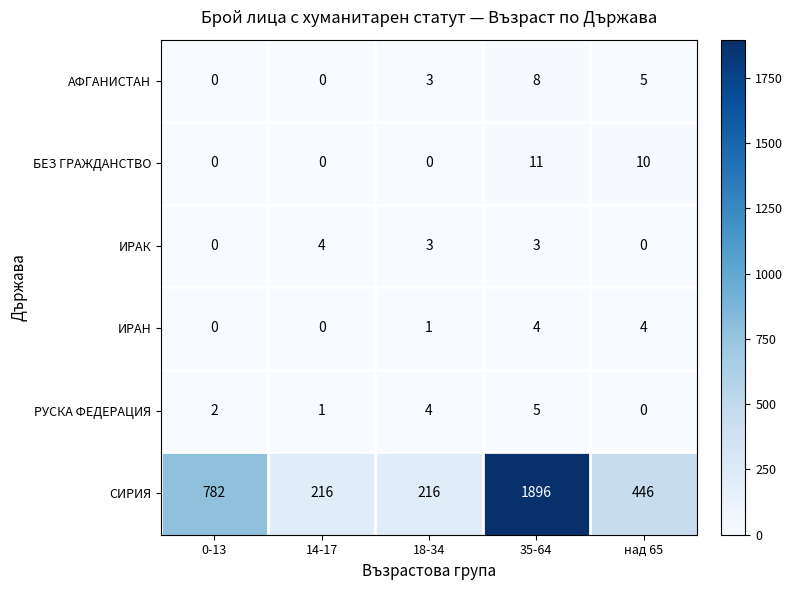

List the labels in order of РУСКА ФЕДЕРАЦИЯ value, smallest first.

над 65, 14-17, 0-13, 18-34, 35-64